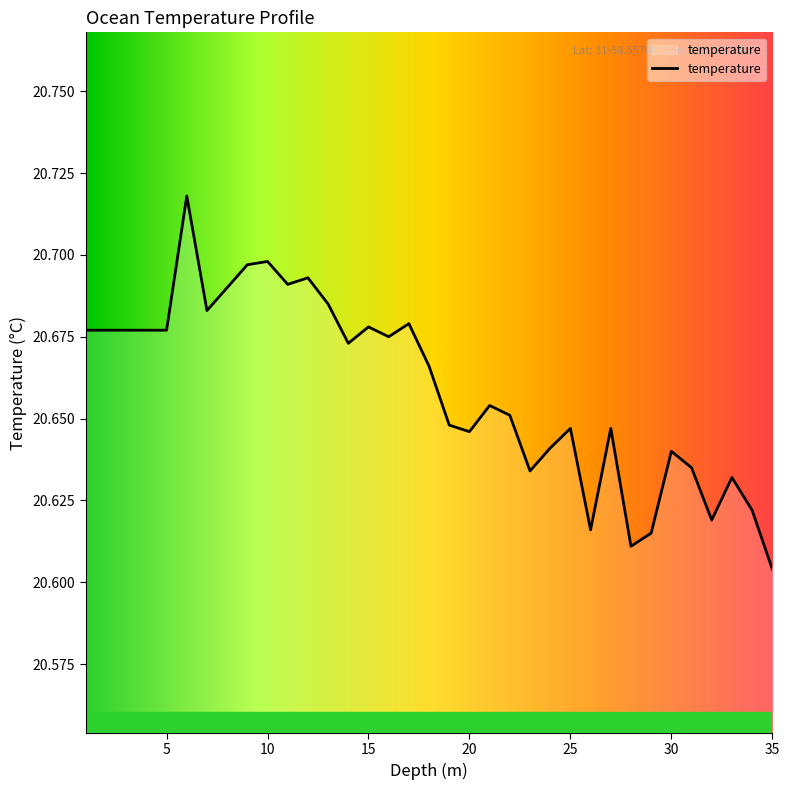

Reading left to right, transcribe all the data shown in this chart.

20.7	20.7	20.7	20.7	20.7	20.7	20.7	20.7	20.7	20.7	20.7	20.7	20.7	20.7	20.7	20.7	20.7	20.7	20.6	20.6	20.7	20.7	20.6	20.6	20.6	20.6	20.6	20.6	20.6	20.6	20.6	20.6	20.6	20.6	20.6